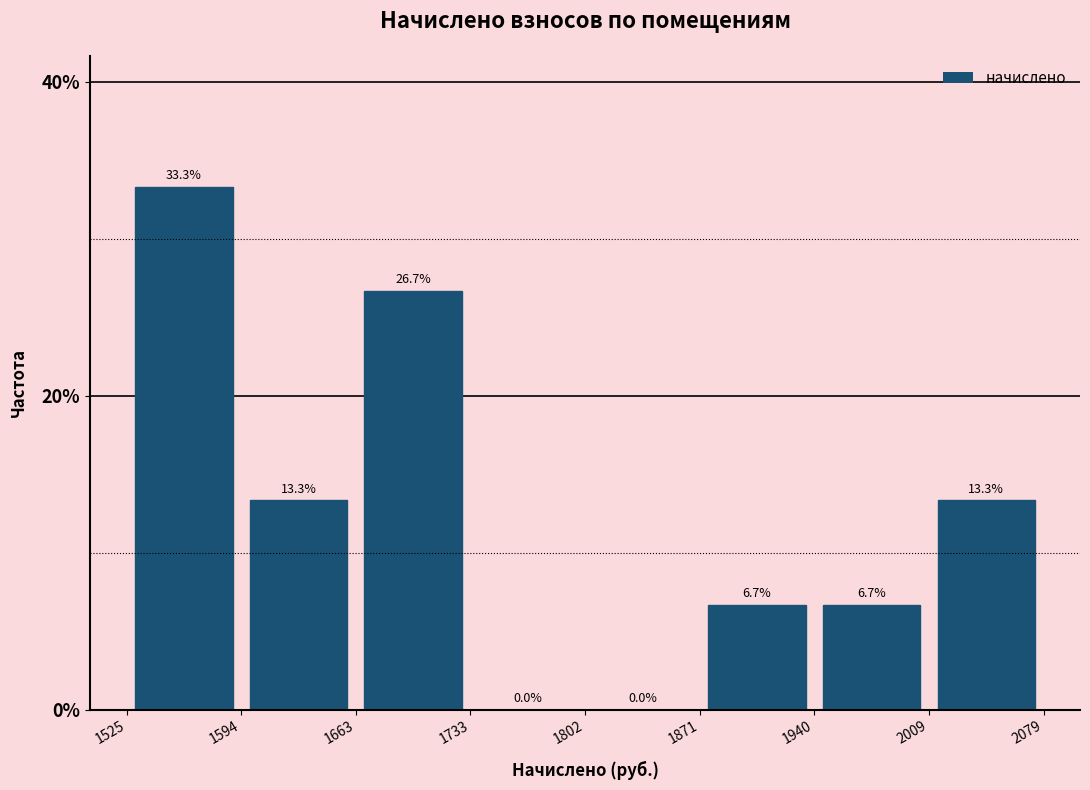

Which range on the x-axis has the tallest bar?

1525 to 1594